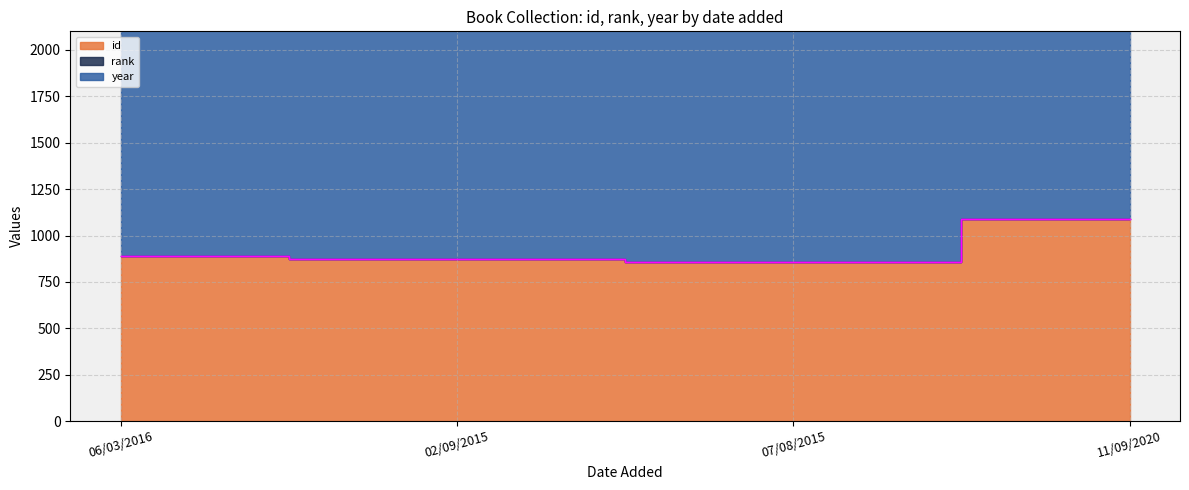

Rank the series at 02/09/2015 from lowest to highest value.

rank, id, year